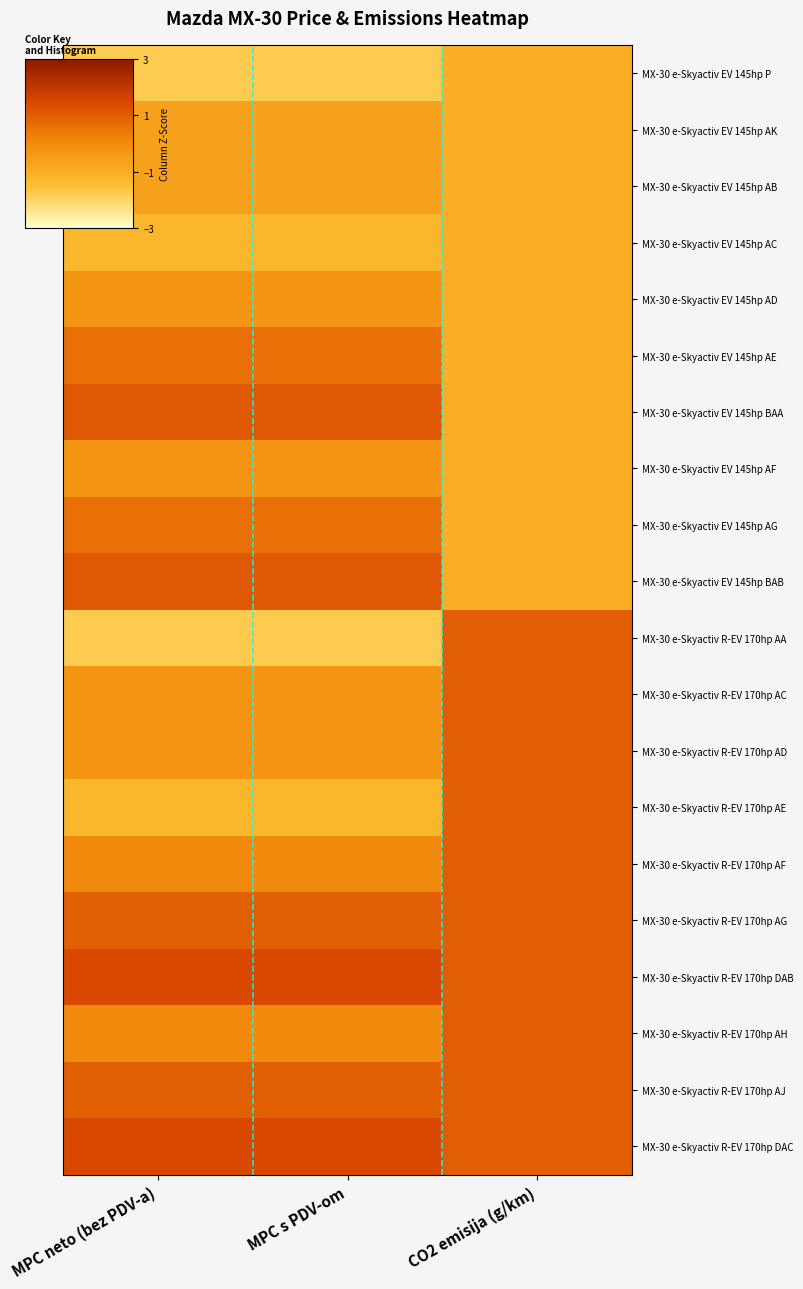

Which series has the widest spread of values?

MX-30 e-Skyactiv R-EV 170hp AA